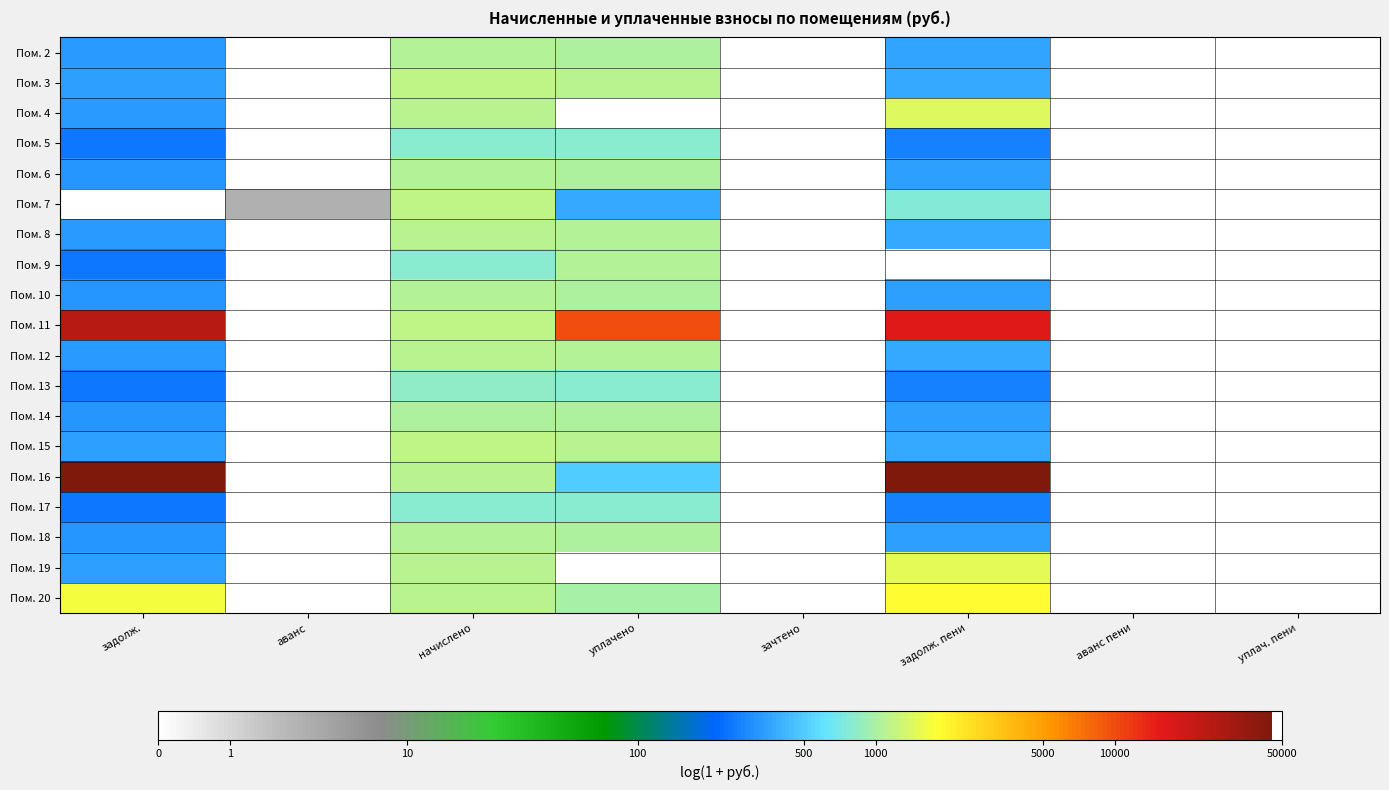

Which category has the highest value across all series?

задолж. пени